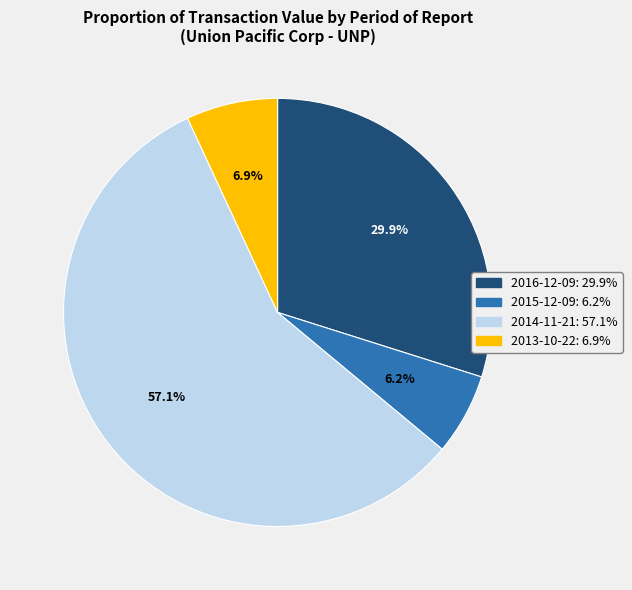

Which slice is the smallest?

2015-12-09